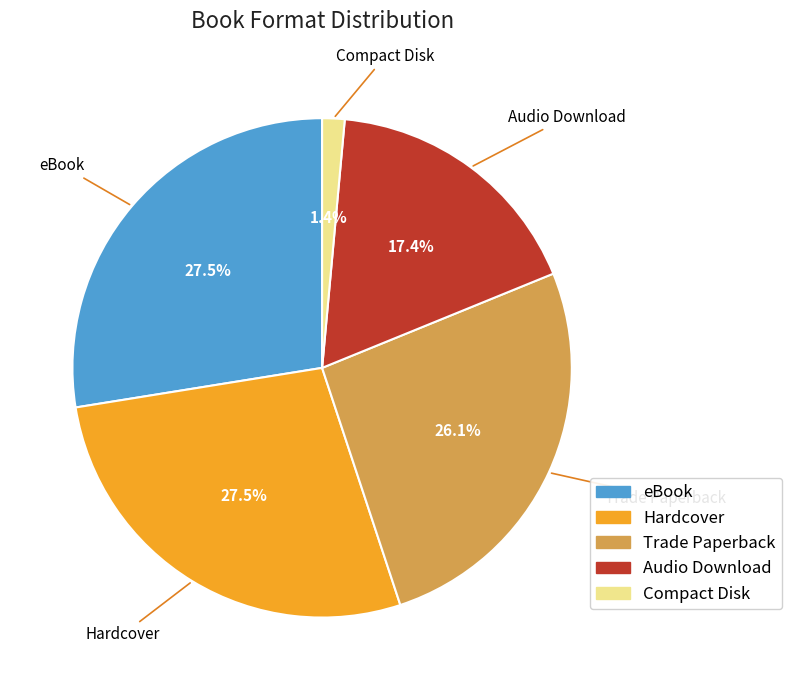

Is eBook the majority of the pie?

No